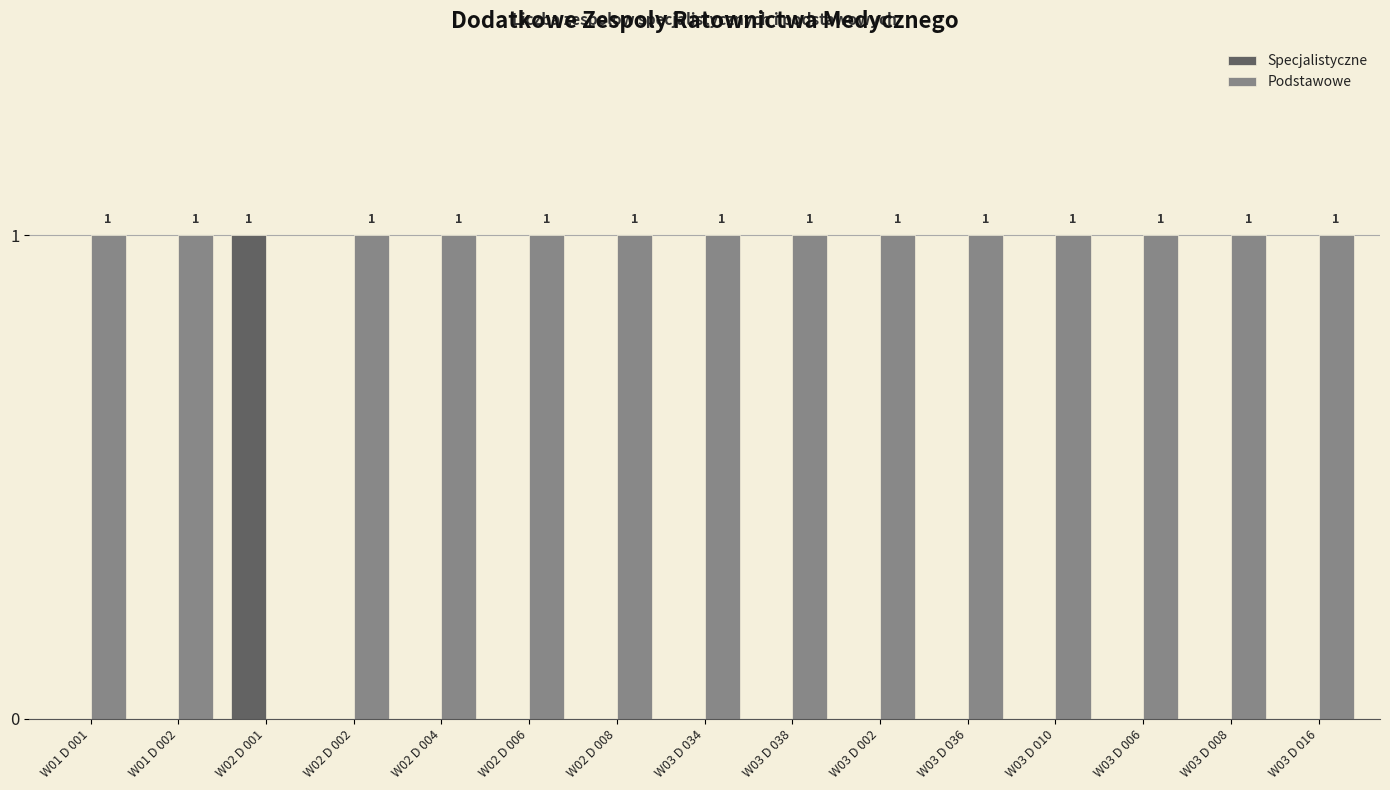

What is the sum of all Podstawowe values?

14